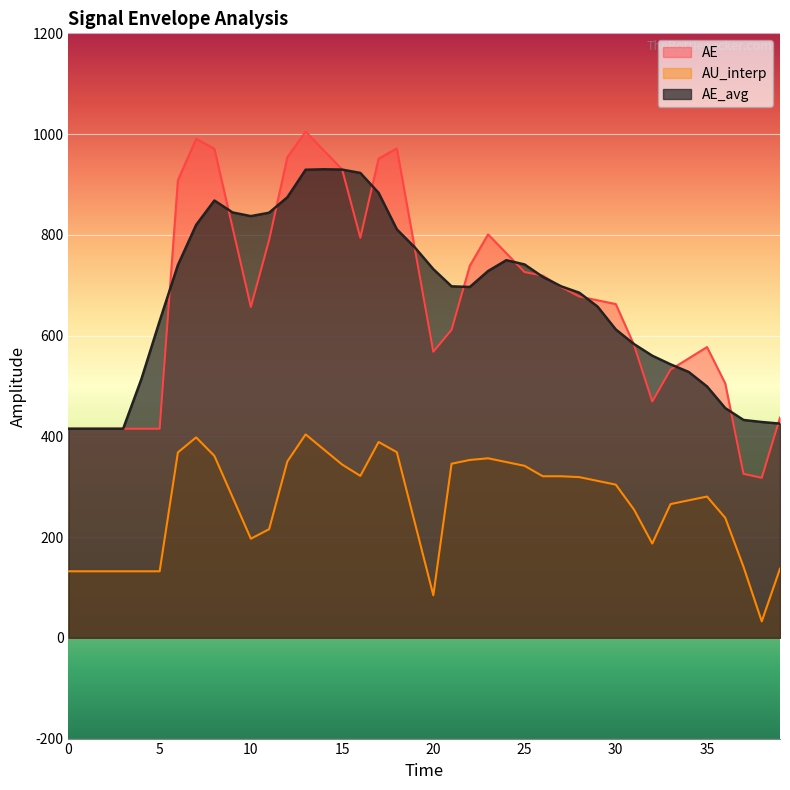

True or false: AE and AU_interp cross at least once.

False